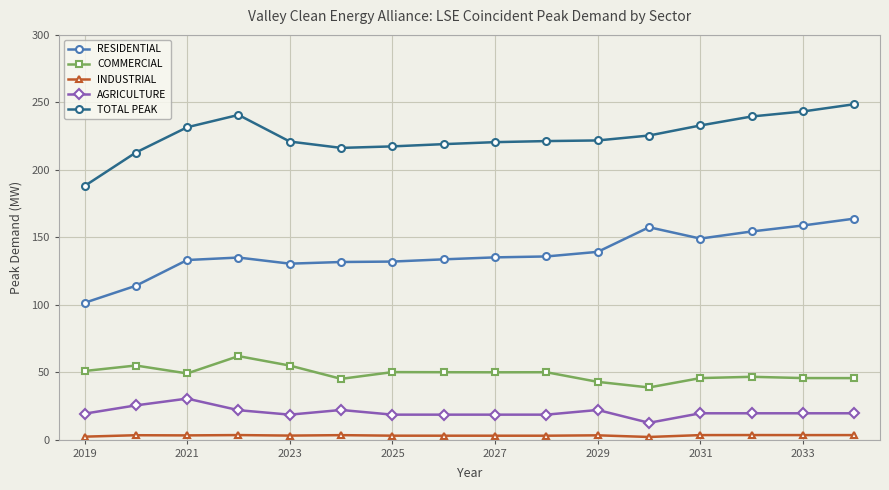

Rank the series by their maximum value, from highest to lowest.

TOTAL PEAK, RESIDENTIAL, COMMERCIAL, AGRICULTURE, INDUSTRIAL